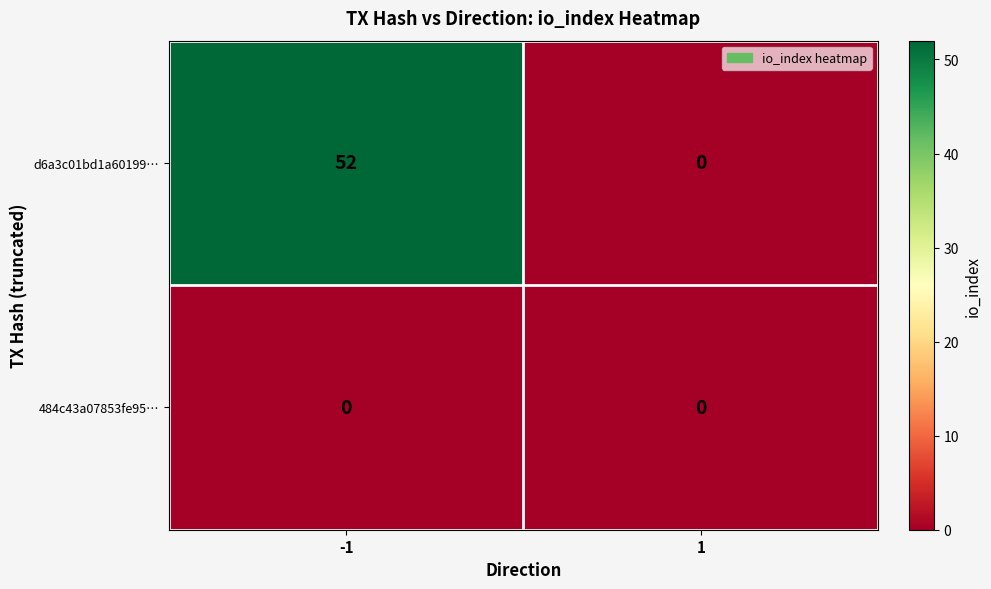

Reading left to right, what are all the values shown in this chart?

d6a3c01bd1a60199…: -1=52	1=0
484c43a07853fe95…: -1=0	1=0